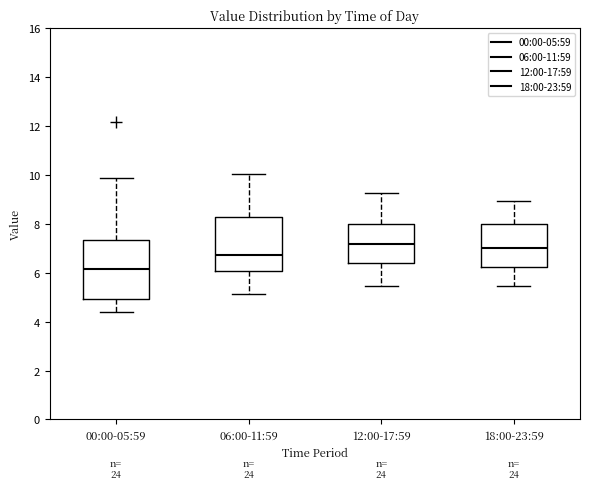

Where is the upper edge of the box for 18:00-23:59 on the y-axis? The values are not printed on the chart, so give them approximately, as read against the axis.

8.0